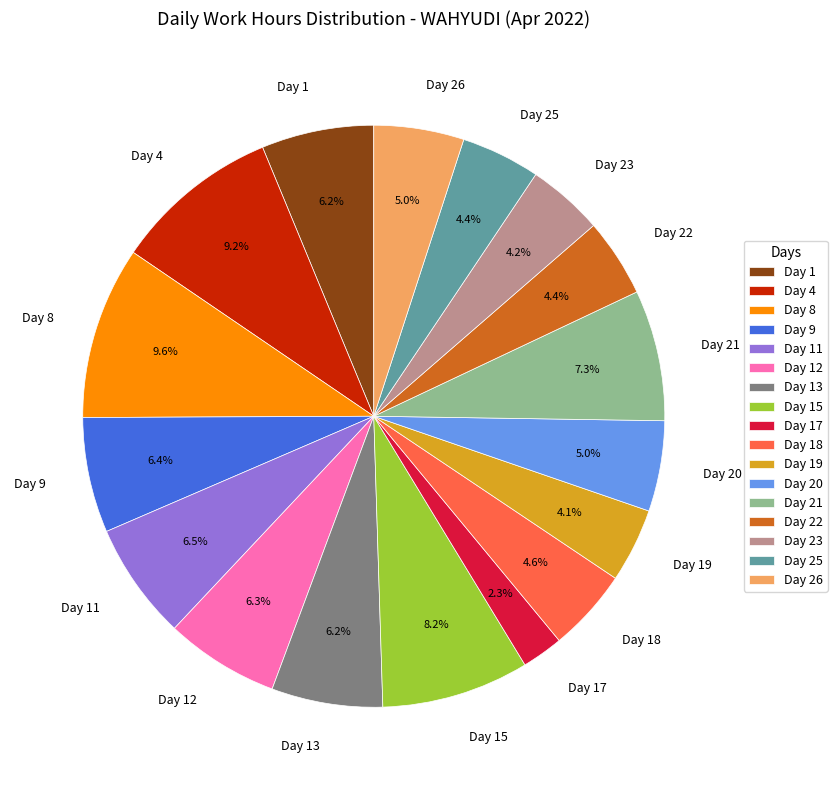

Does Day 4 represent more than half of the total?

No